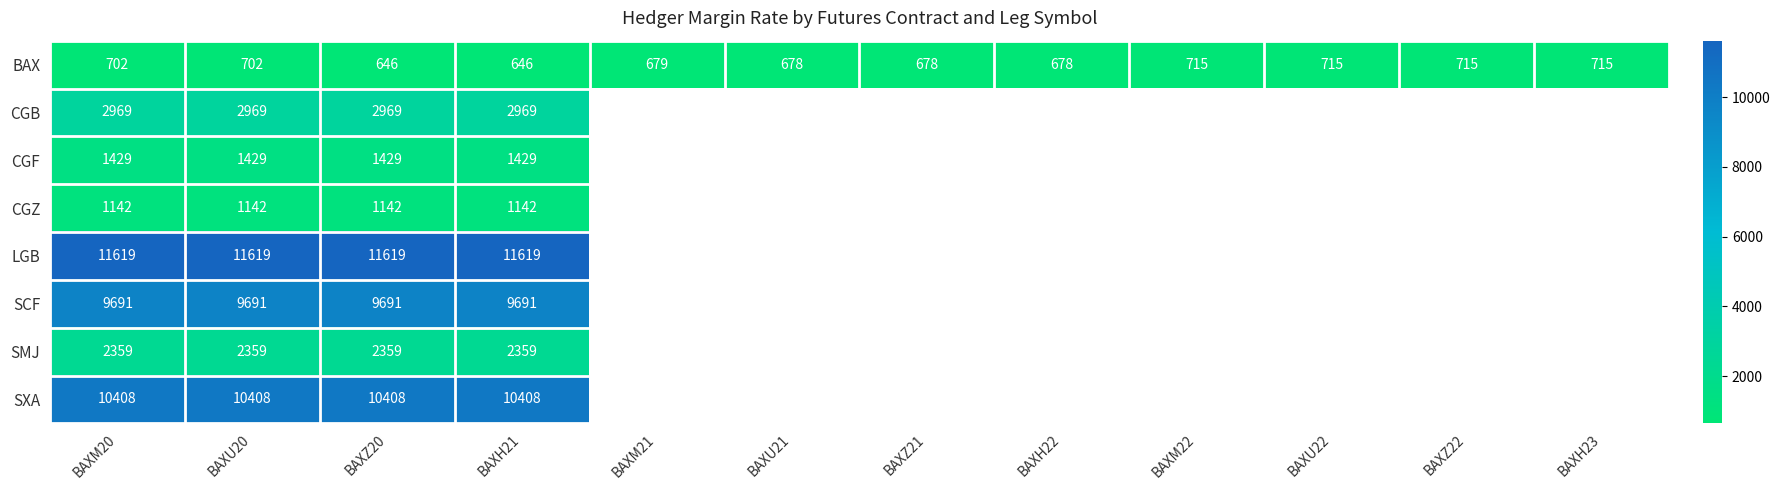

What is the total value across all series at BAXU20?

40319